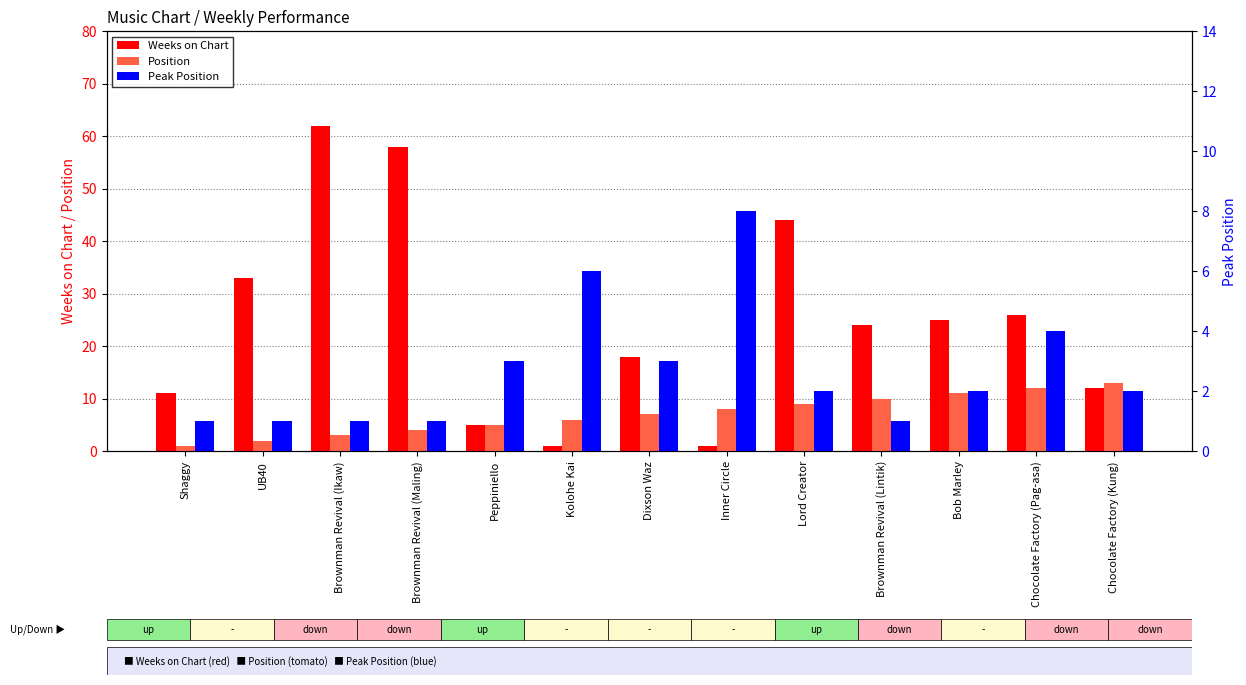

What are all the series names shown in the legend?

Weeks on Chart, Position, Peak Position